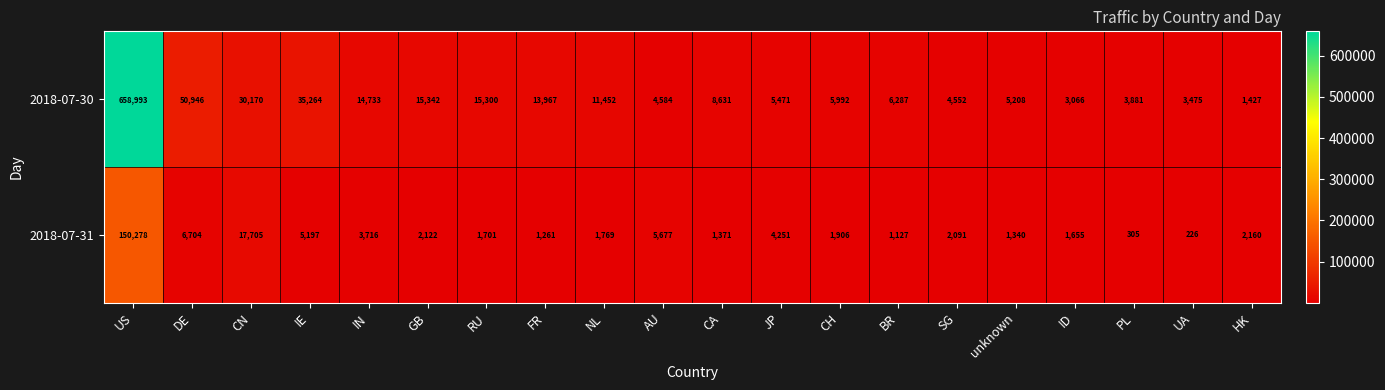

How many distinct data groups are displayed?

2